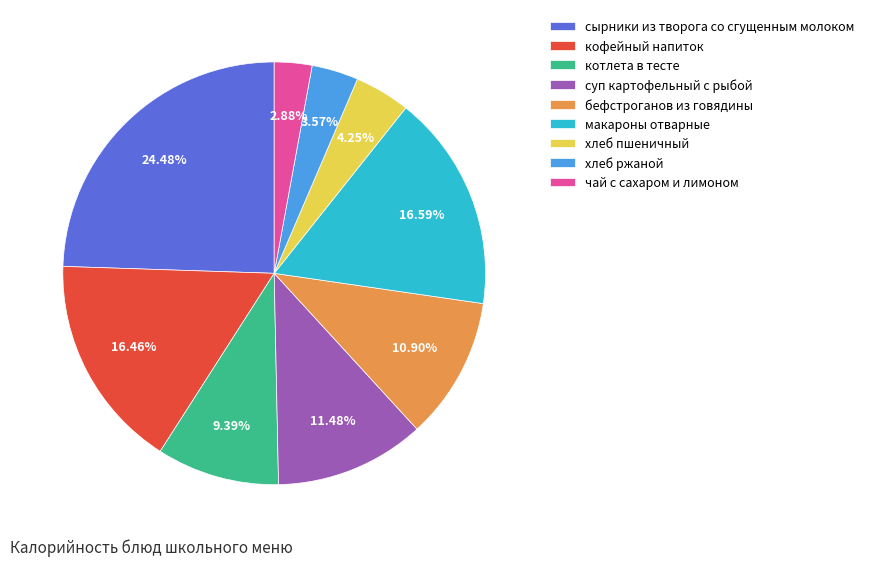

What percentage is NOT represented by сырники из творога со сгущенным молоком?

75.5%